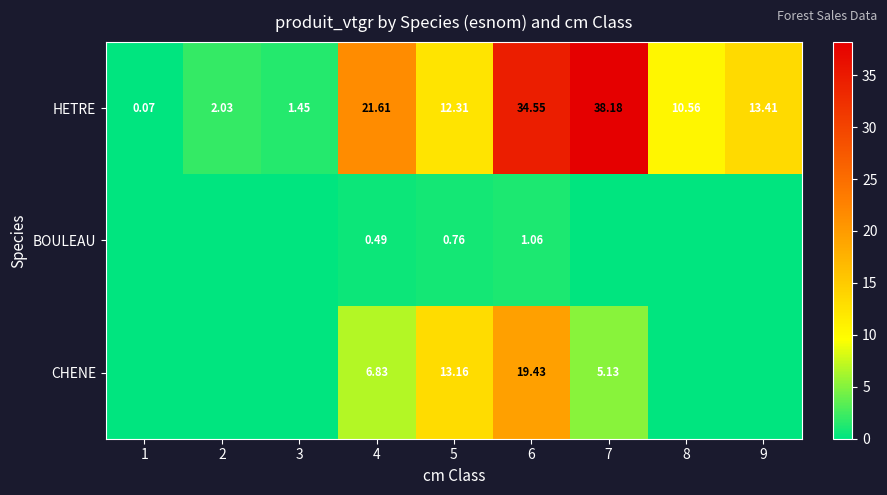

Is the value of HETRE at 3 greater than the value of CHENE at 7?

No